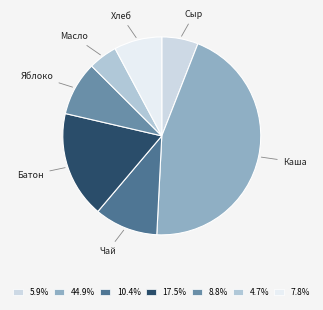

Is the sum of Сыр and Масло greater than half?

No